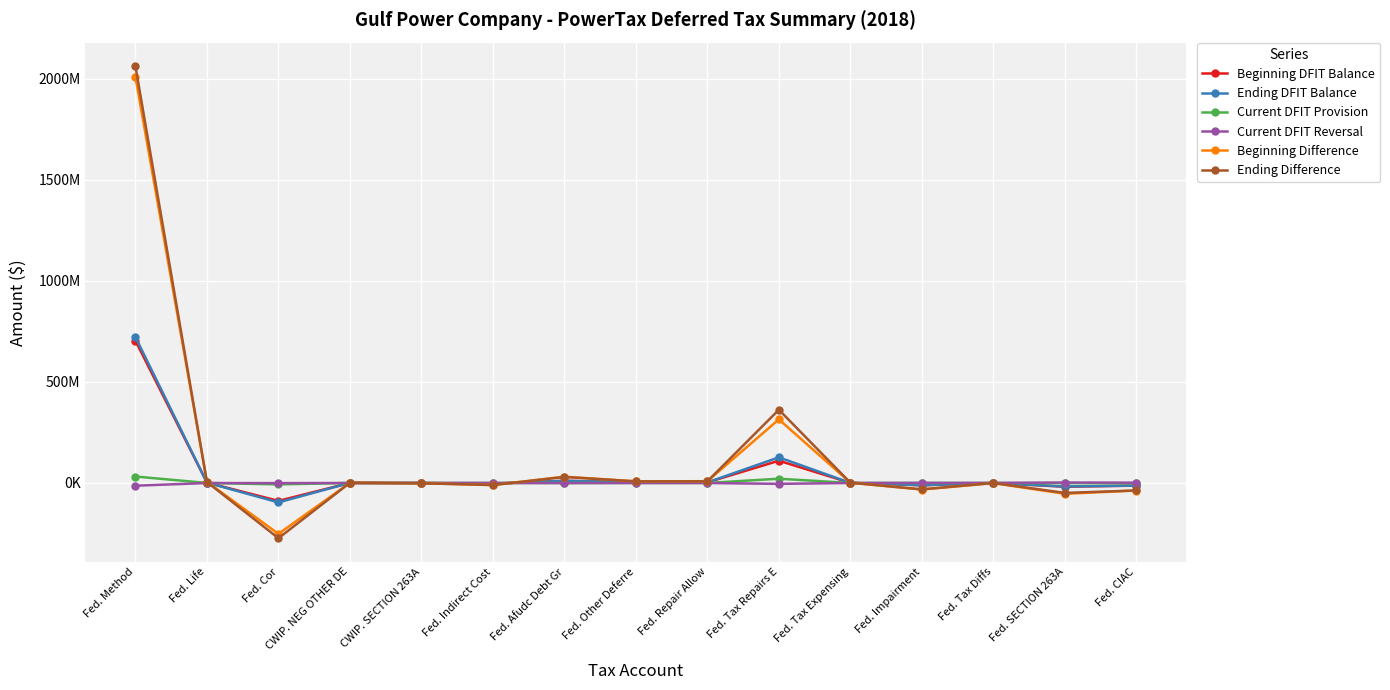

True or false: Beginning DFIT Balance has more than 1 points higher than both neighbors.

True